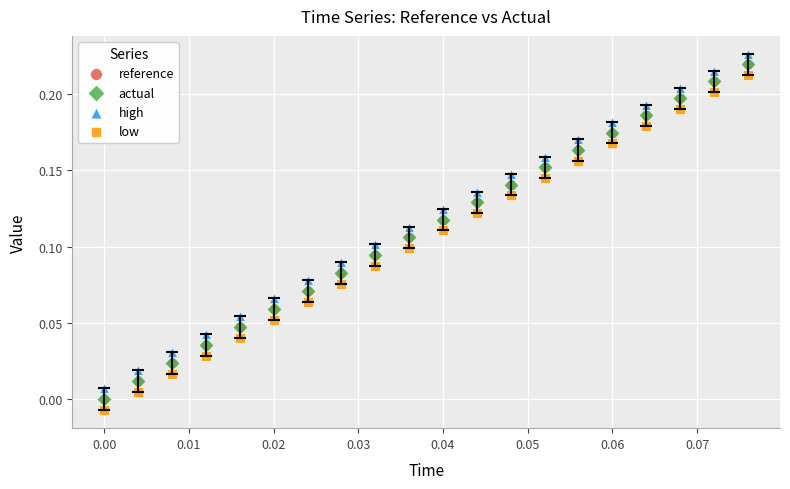

What are all the series names shown in the legend?

reference, actual, high, low